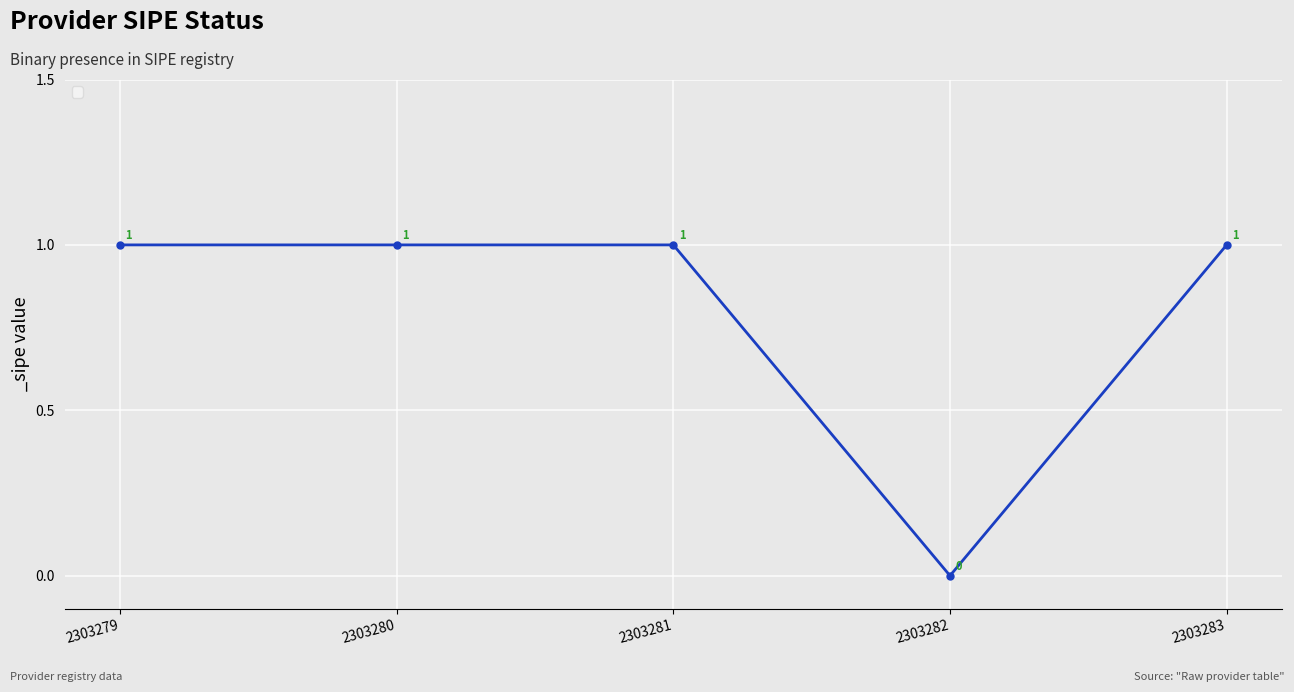

The value at 2303281 is 1. True or false?

True